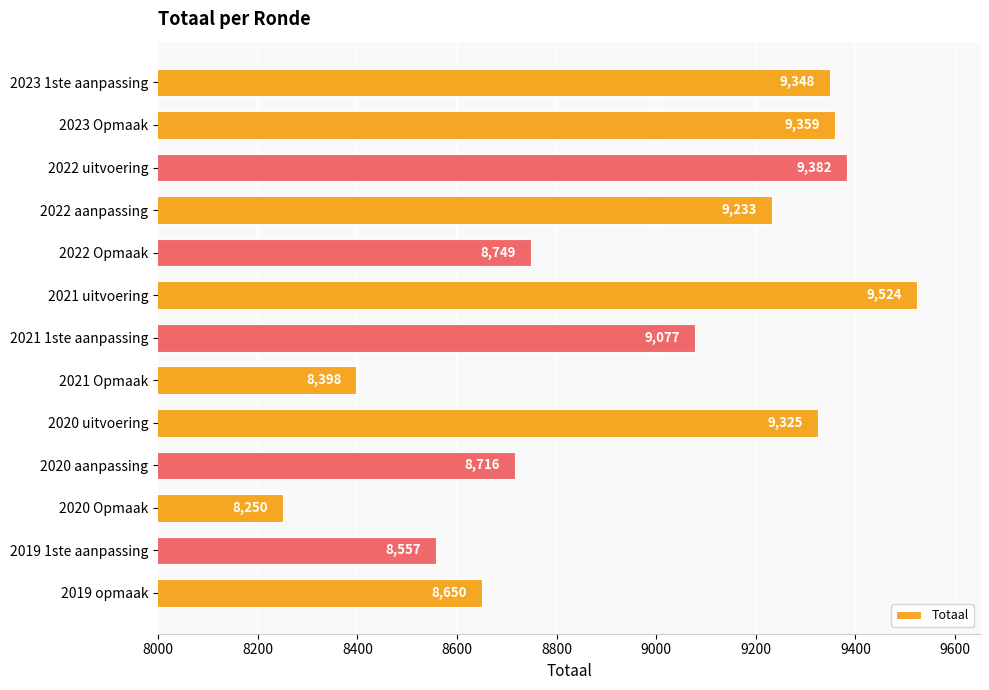

Which label corresponds to the largest value in the chart?

2021 uitvoering